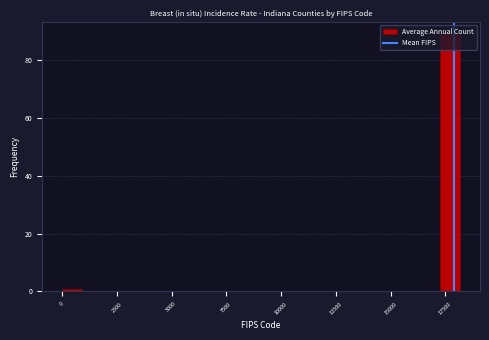

Around what value on the x-axis is the tallest bar? Give the approximate position of its centre, as read against the axis.

17500